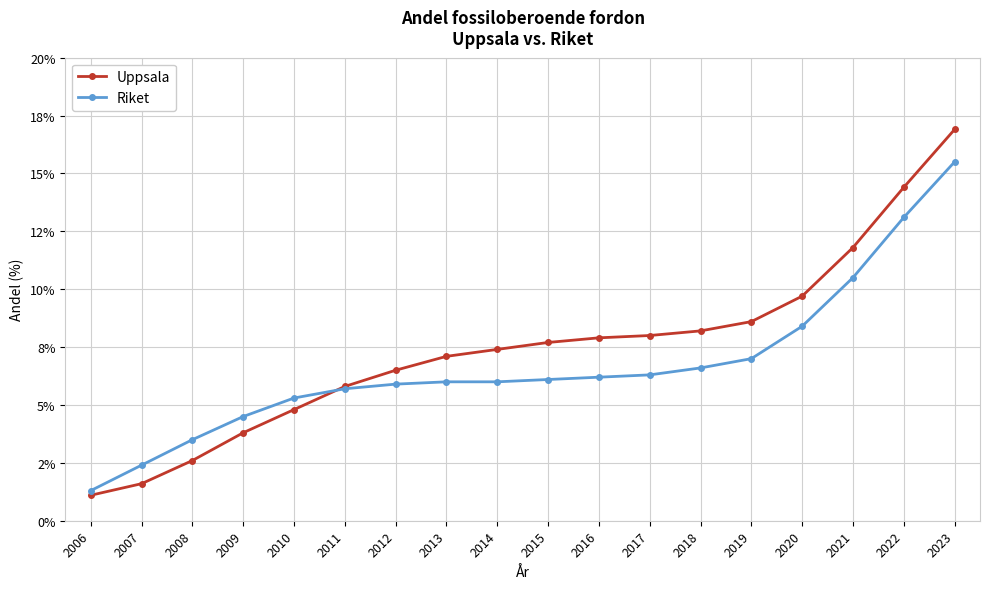

Is this an area chart (filled region under the line)?

No